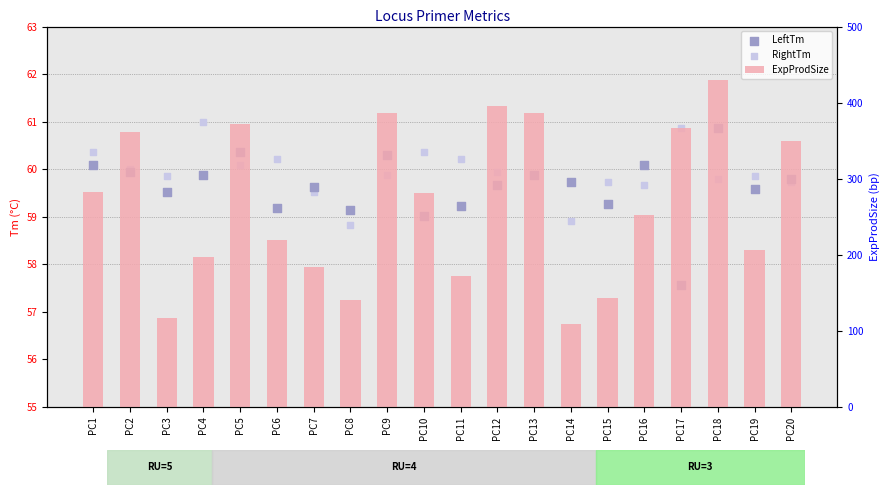

At which category is the sum across all series the highest?

PC18